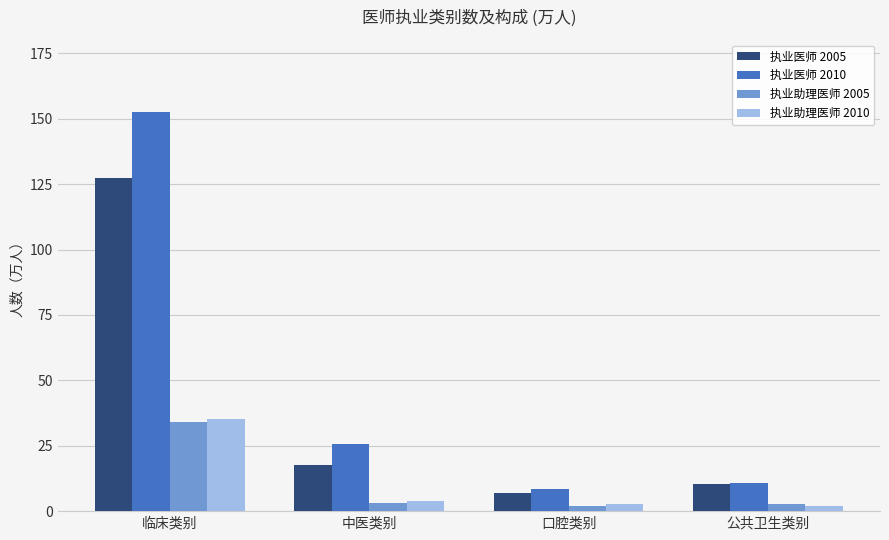

What is the difference between the maximum and second lowest values in the 执业医师 2010 series?

142.0